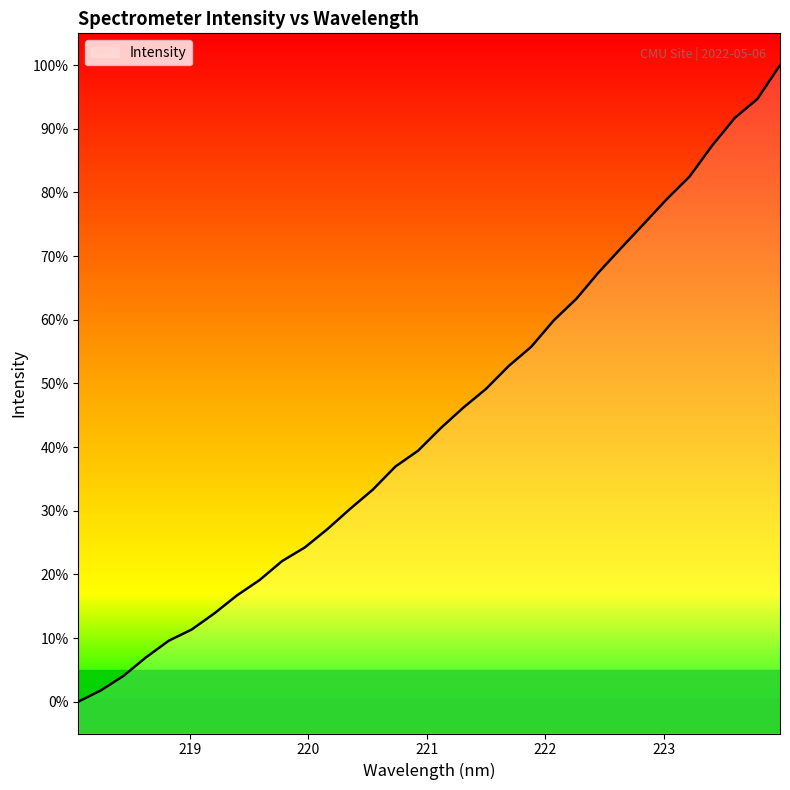

Is this an area chart (filled region under the line)?

Yes